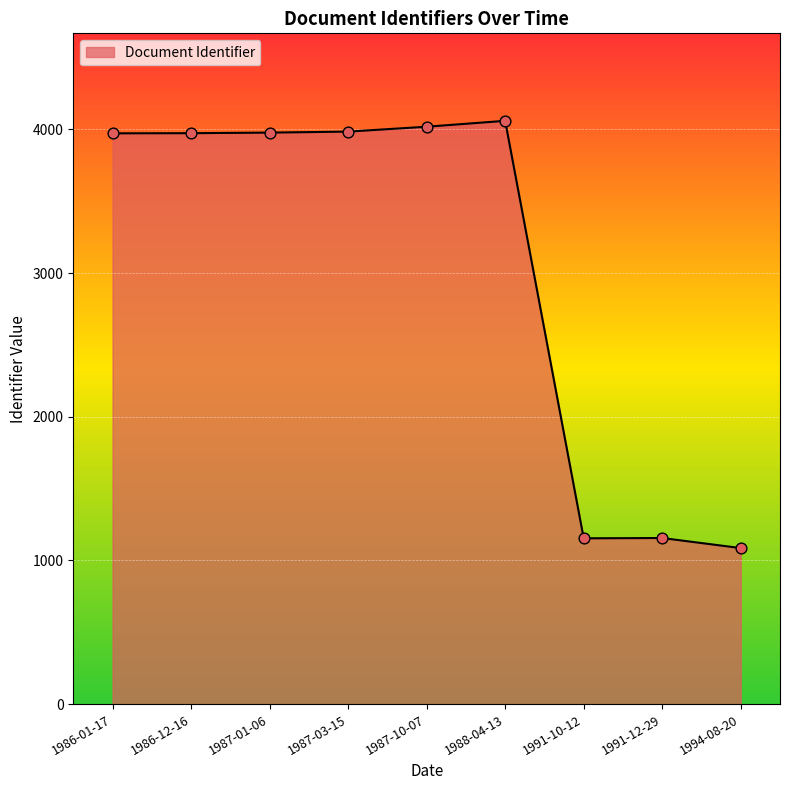

What is the change in value from 1986-12-16 to 1994-08-20?

-2887